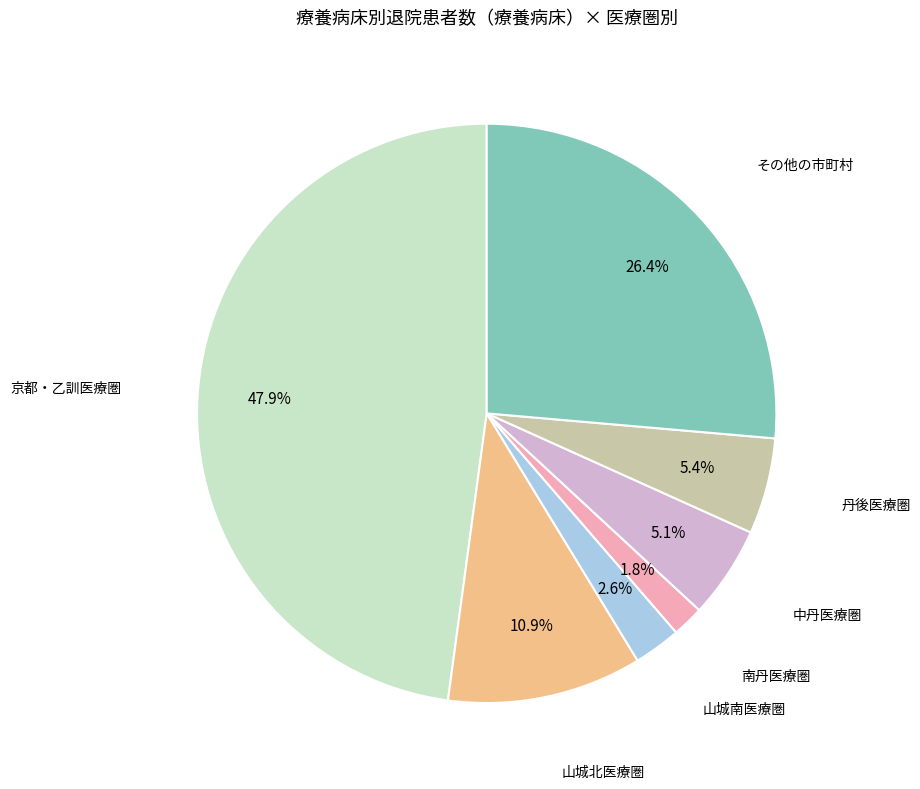

Which has a higher value, 南丹医療圏 or 丹後医療圏?

丹後医療圏